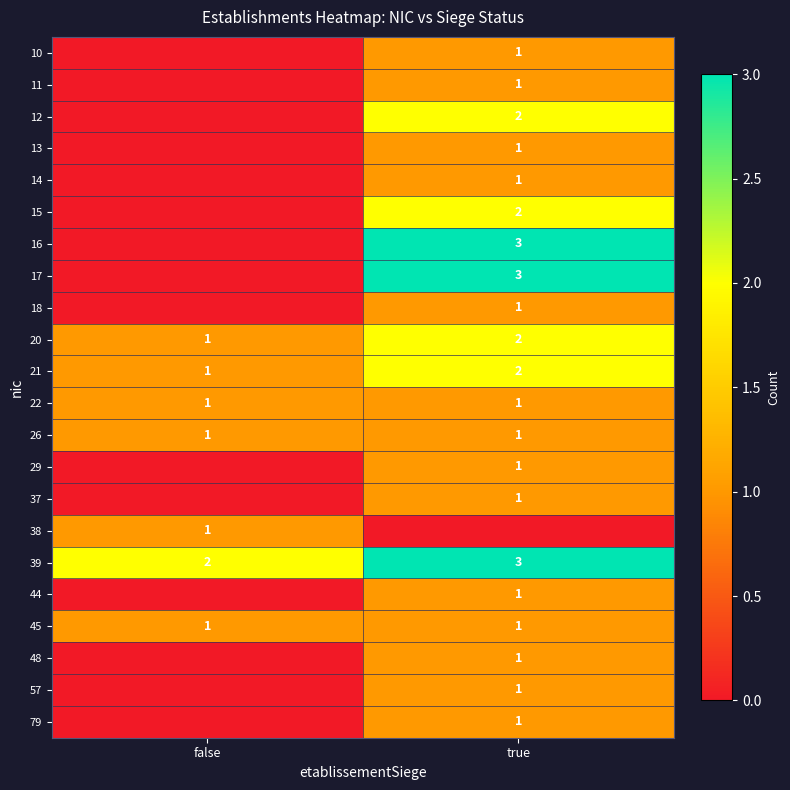

True or false: 20 has a value of 0 at false.

False